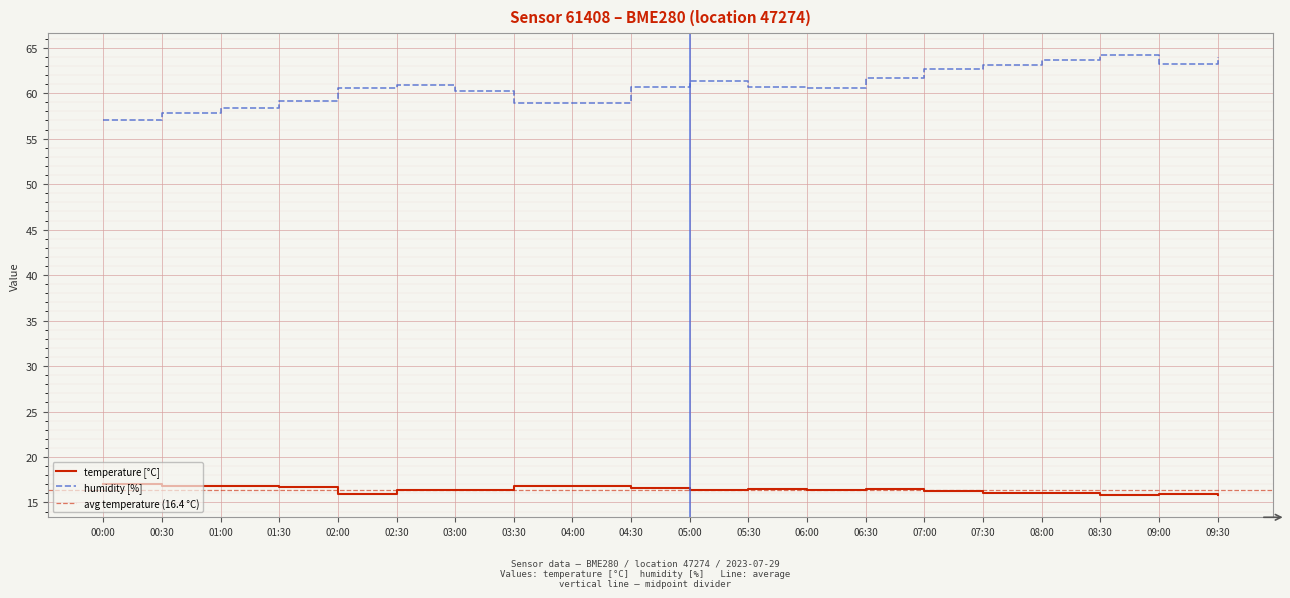

List the series in order of their overall mean, highest first.

humidity, temperature